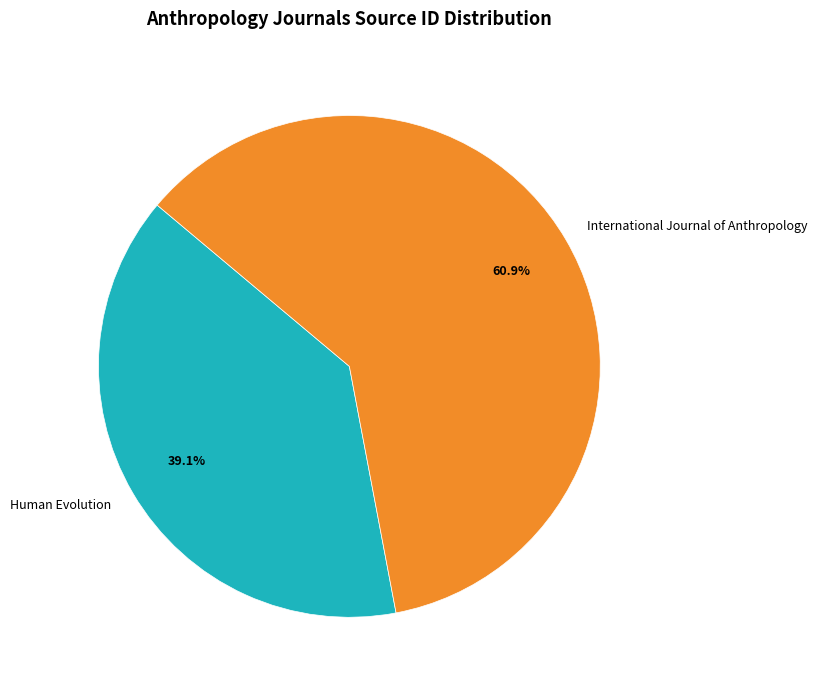

Rank the categories by value from lowest to highest.

Human Evolution, International Journal of Anthropology